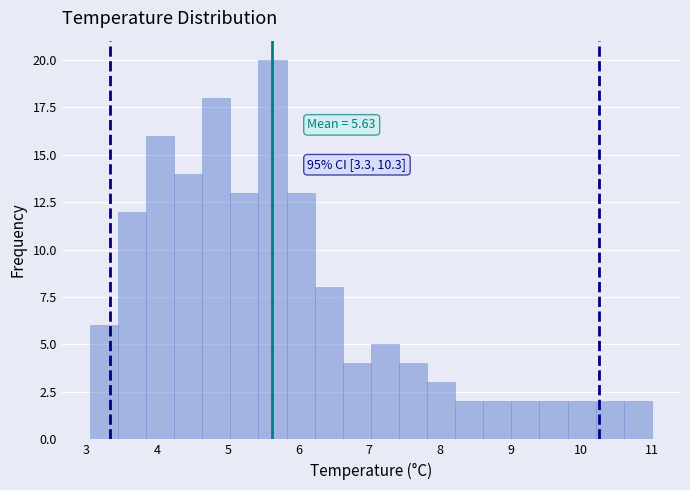

Read against the x-axis, roughly where is the centre of the tallest bar?

5.6